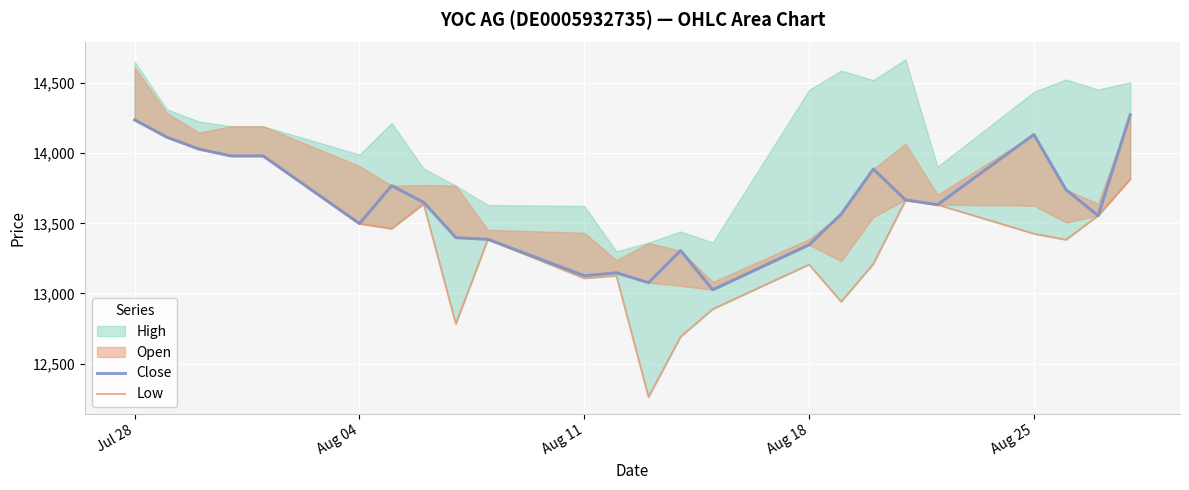

How many lines are shown in the chart?

2